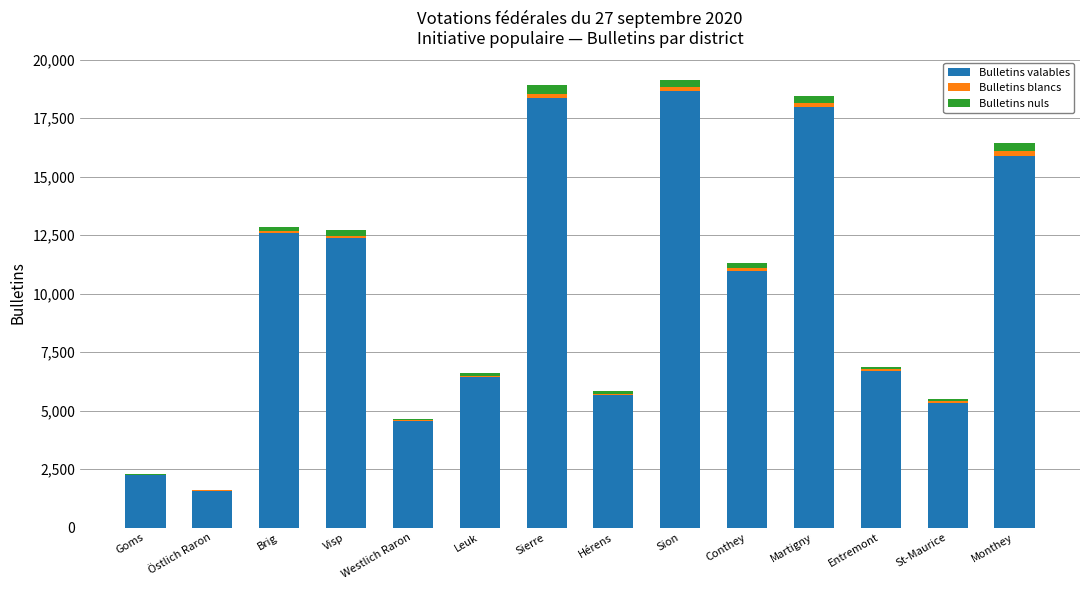

What is the sum of all Bulletins valables values?

139382